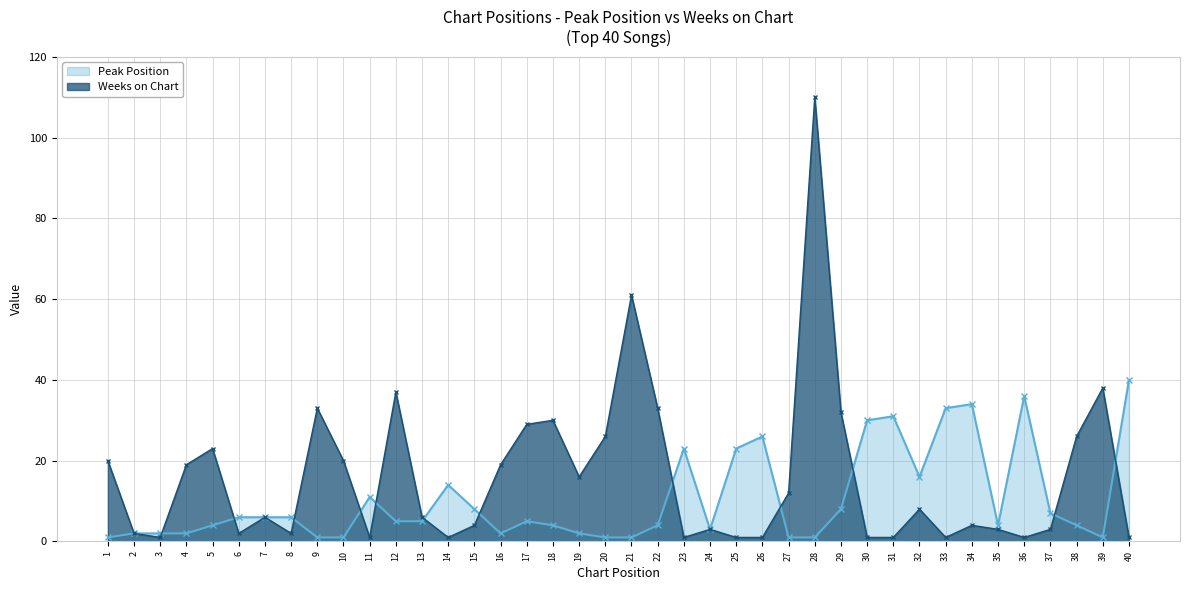

Between 9 and 28, which is larger?

9